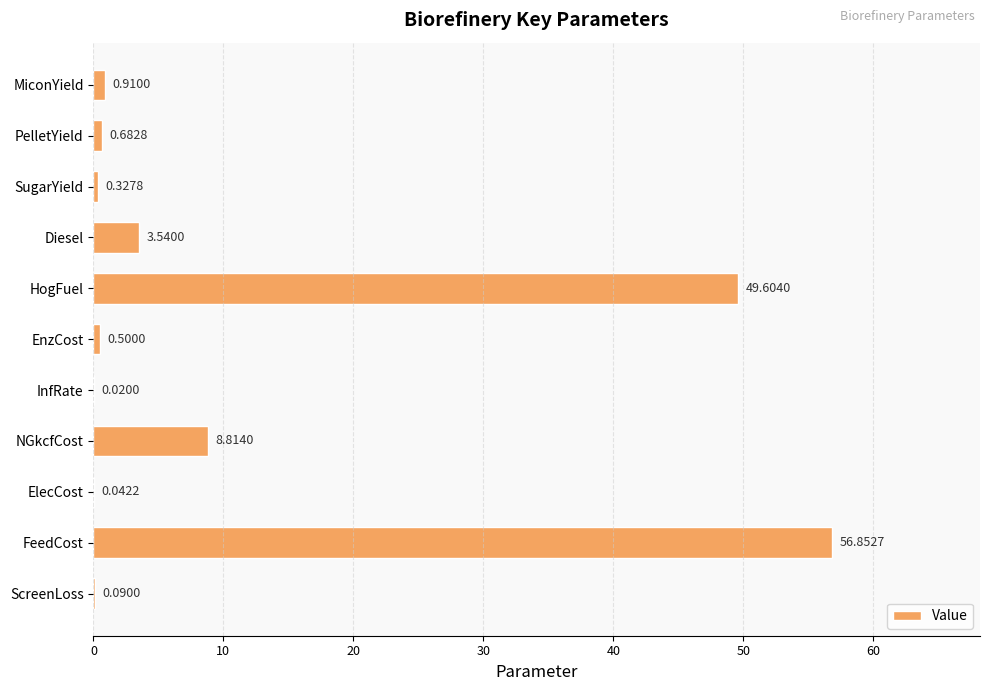

What is the change in value from FeedCost to SugarYield?

-56.5